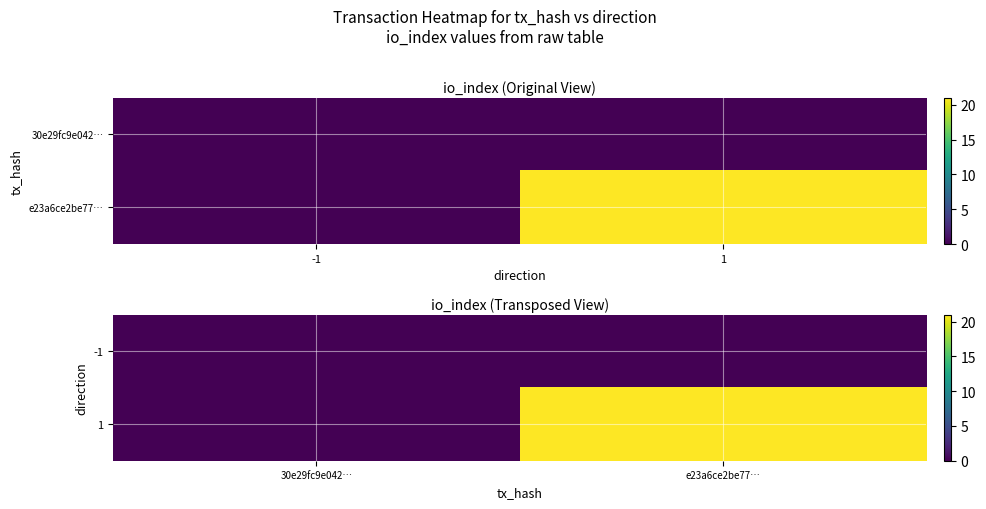

List the series in order of their overall mean, lowest first.

-1, 1